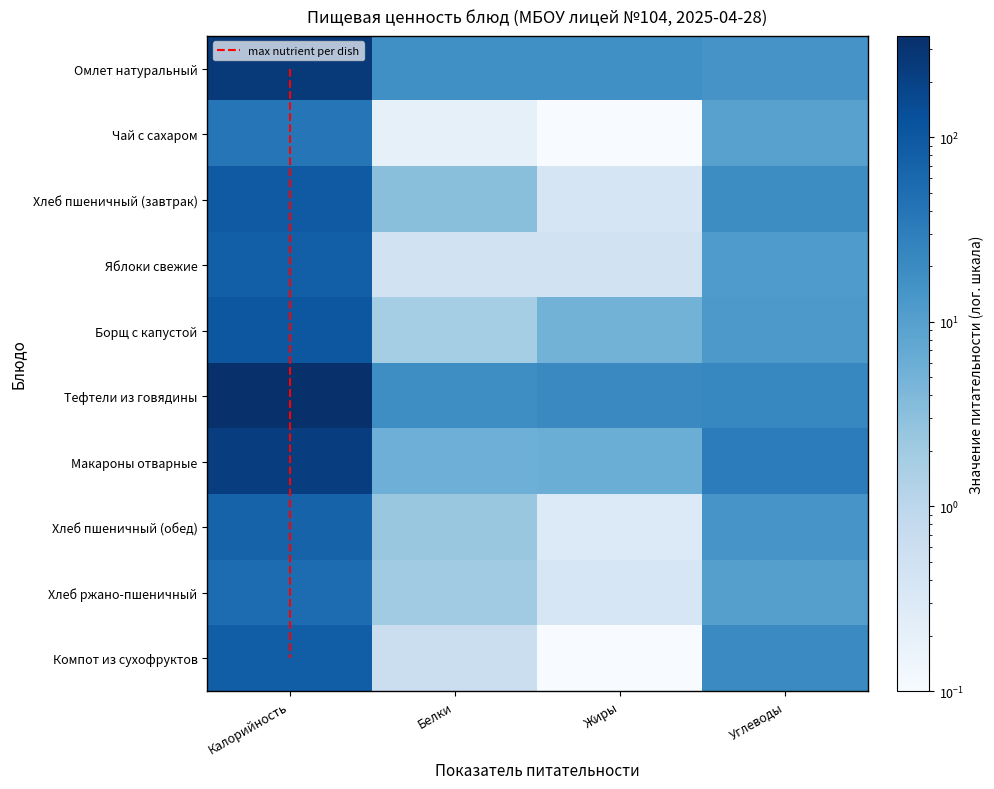

Reading left to right, list all the values displayed in this chart.

Омлет натуральный: 254.2	17.4	17.5	15.0
Чай с сахаром: 38.0	0.2	0.1	9.3
Хлеб пшеничный (завтрак): 94.0	3.2	0.4	19.3
Яблоки свежие: 79.5	0.5	0.5	11.9
Борщ с капустой: 102.5	1.8	4.9	12.7
Тефтели из говядины: 353.3	18.2	20.9	23.0
Макароны отварные: 225.5	5.7	6.1	32.0
Хлеб пшеничный (обед): 70.5	2.4	0.3	14.5
Хлеб ржано-пшеничный: 52.2	2.0	0.4	10.0
Компот из сухофруктов: 84.0	0.6	0.1	20.1